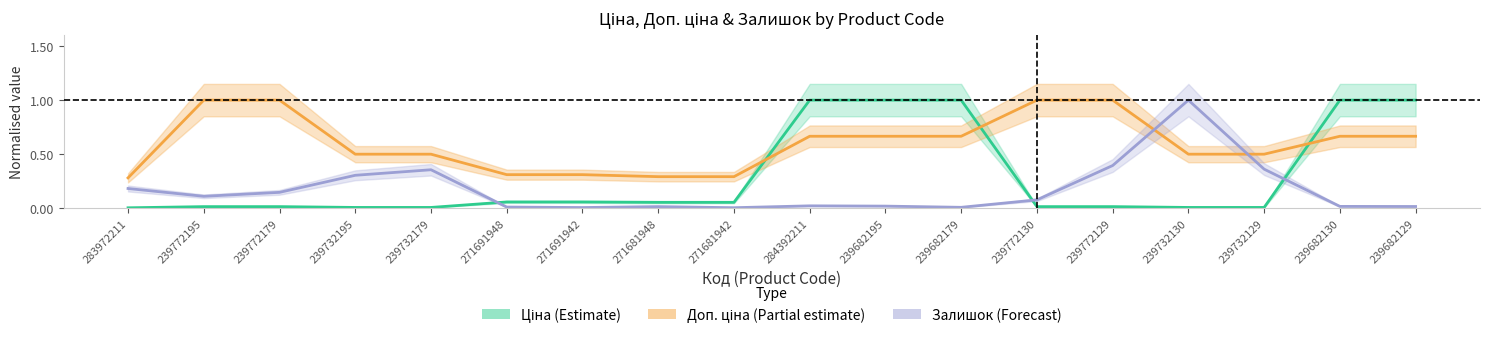

Count the number of data series in this chart.

3